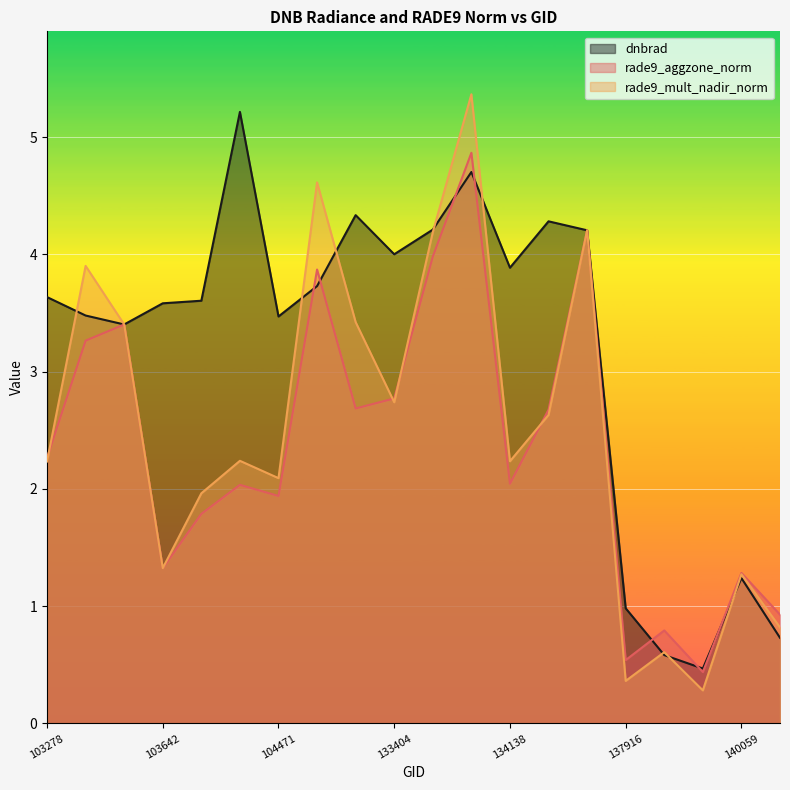

What is the greatest value displayed?

5.4